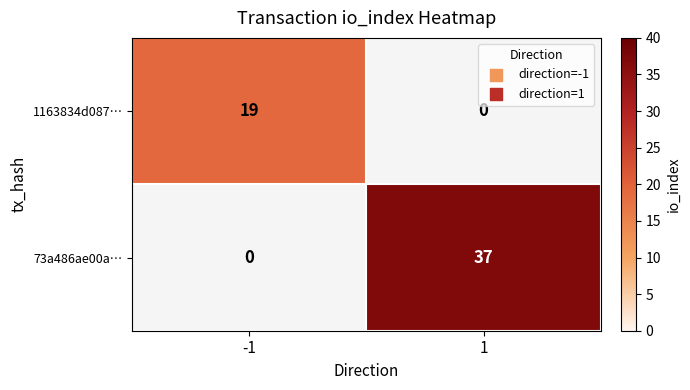

True or false: 73a486ae00a… has a value of 0 at -1.

True